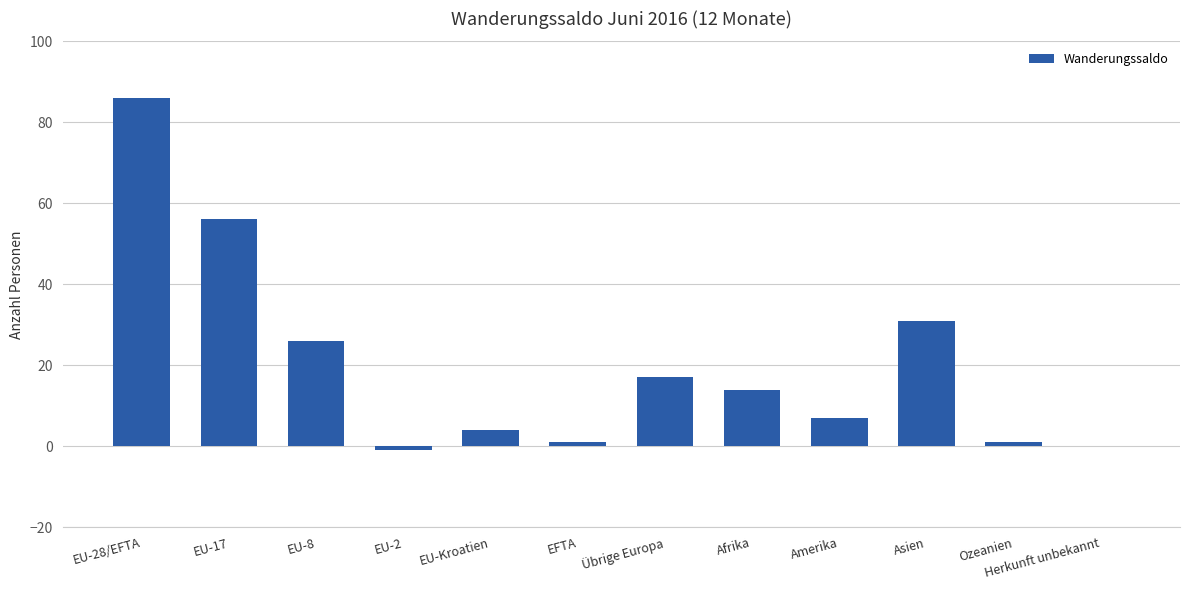

How many categories are shown in the chart?

12